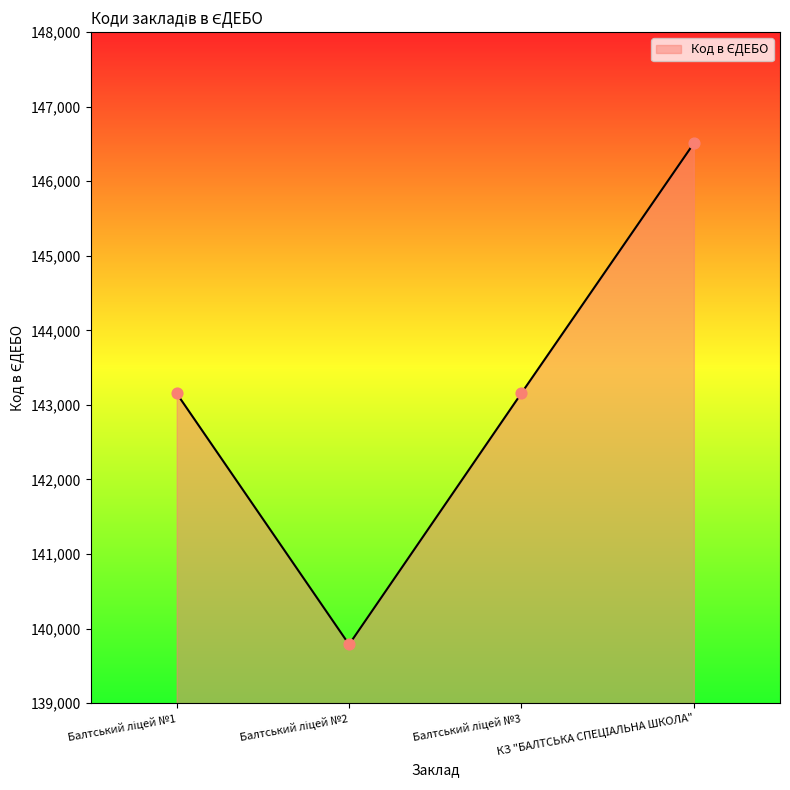

What is the difference between the maximum and minimum values?

6722